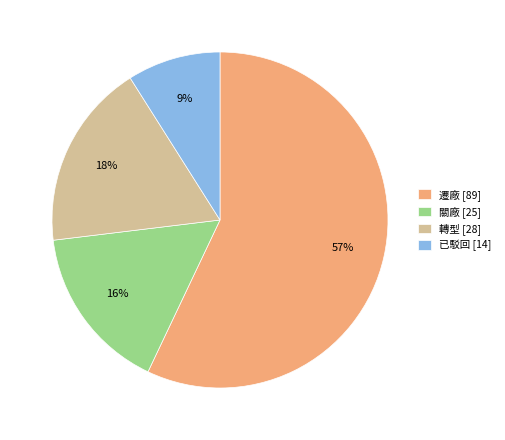

Is it true that 遷廠 [89] is 57% of the pie?

True